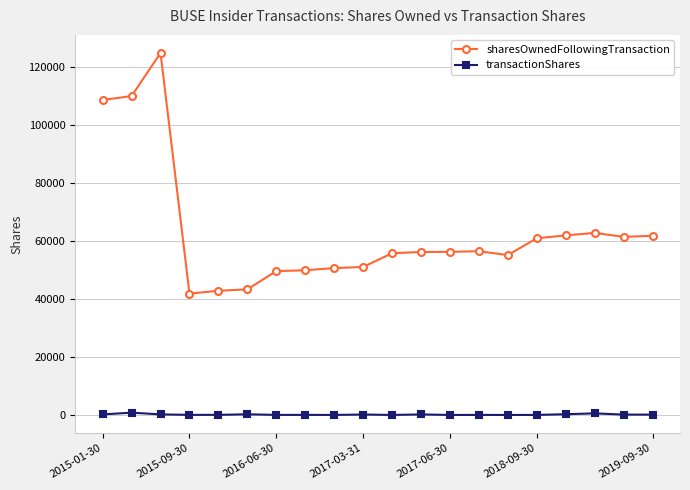

What are all the series names shown in the legend?

sharesOwnedFollowingTransaction, transactionShares